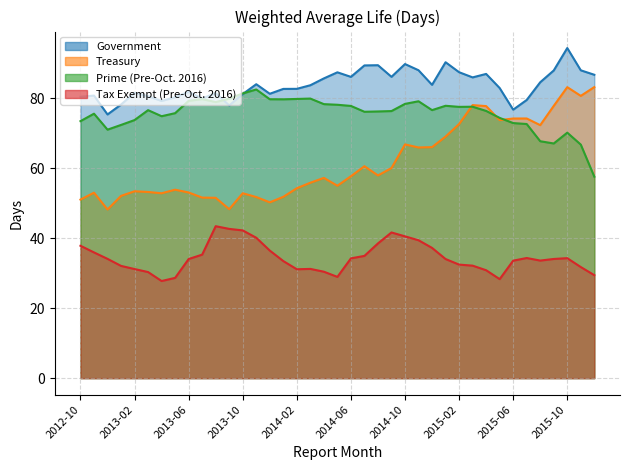

What is the difference between the second highest and second lowest values in the Prime (Pre-Oct. 2016) series?

14.6